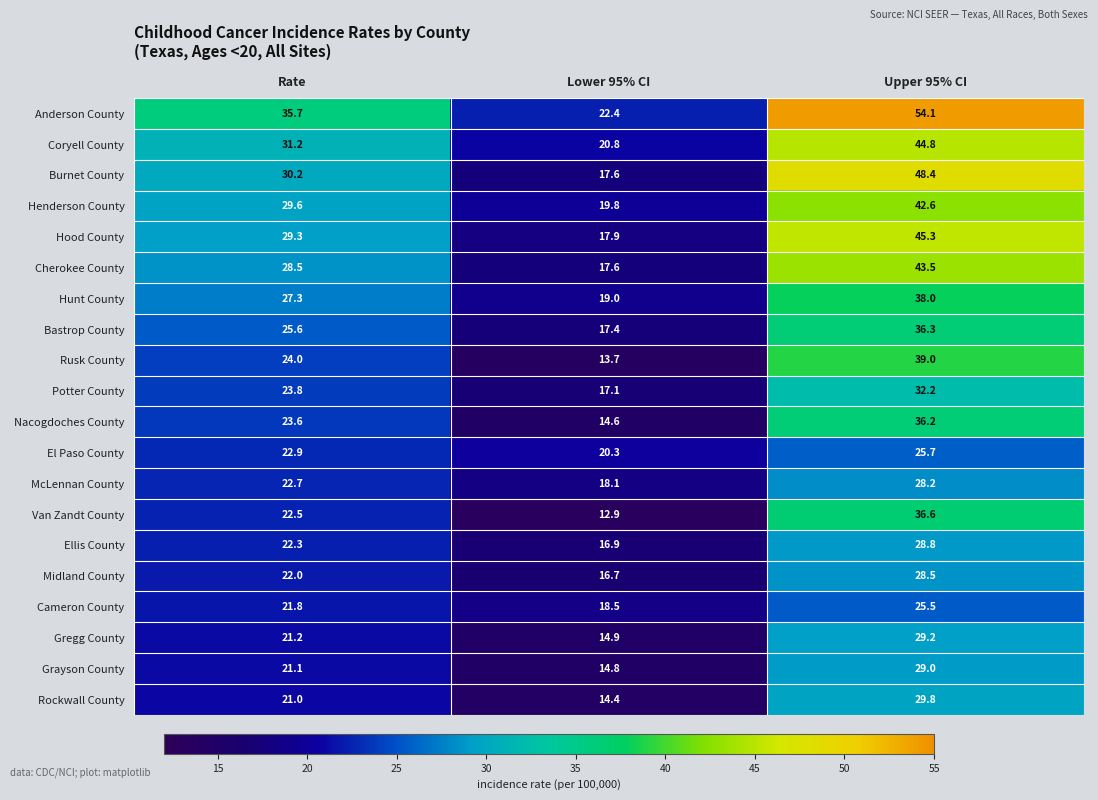

Is it true that McLennan County equals 28.2 at Upper 95% CI?

True